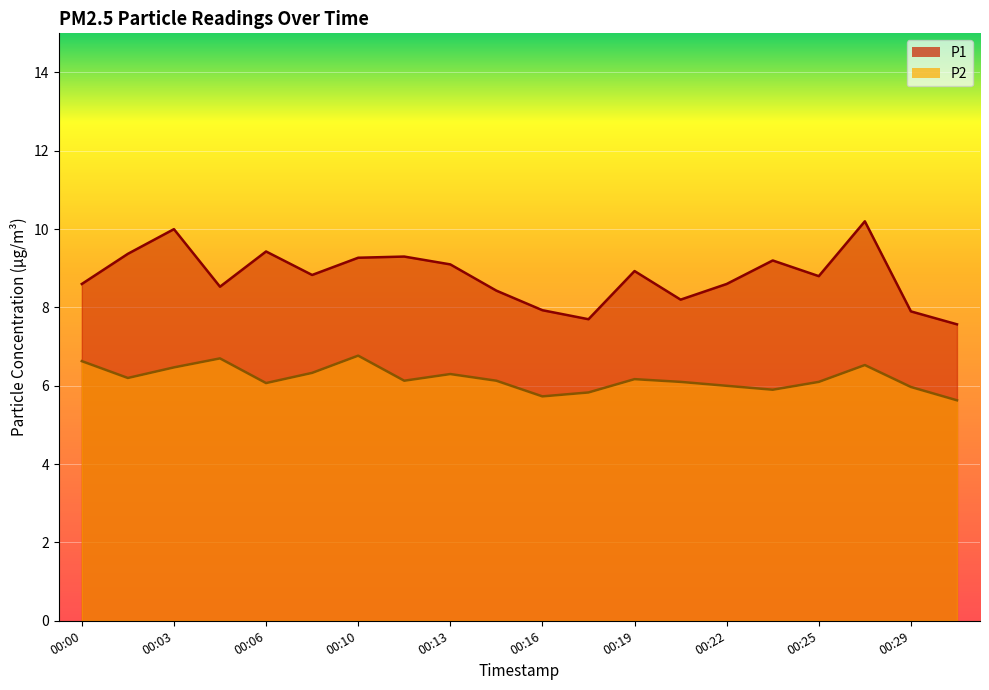

In P2, how many points are higher than both neighbors (excluding endpoints)?

5